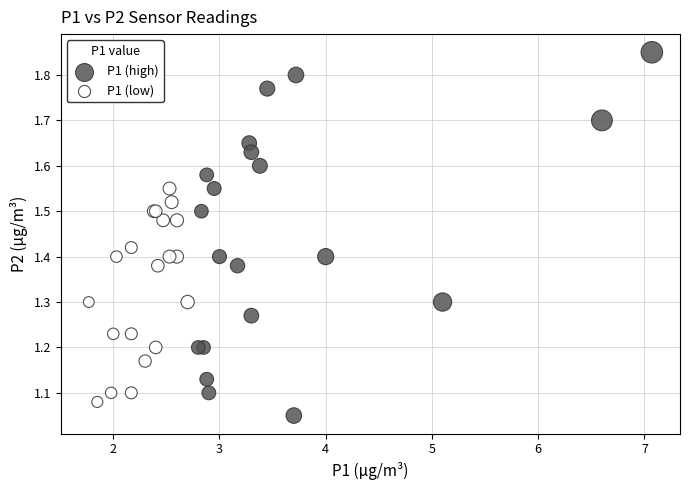

Which series has the widest spread of Y values?

P1 (high)